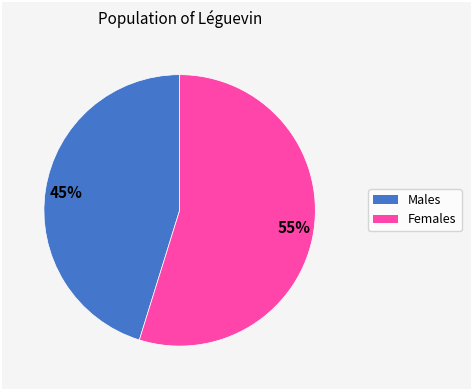

Does any single category account for the majority?

Yes